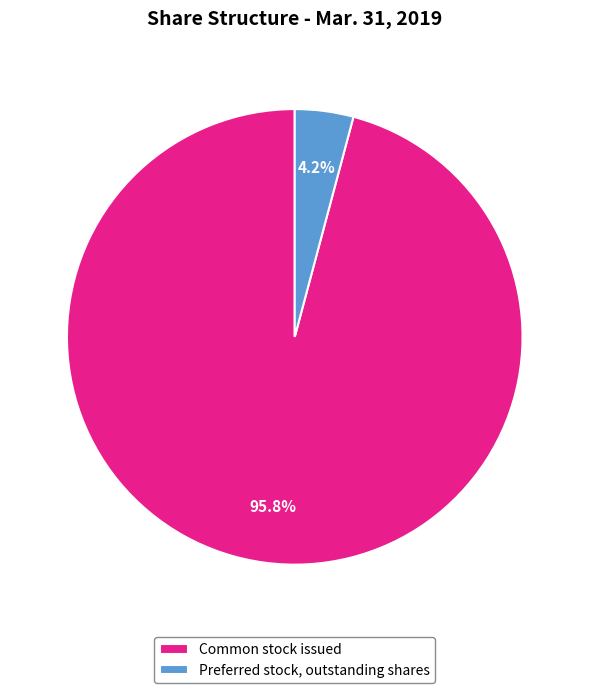

Rank the categories by value from highest to lowest.

Common stock issued, Preferred stock, outstanding shares